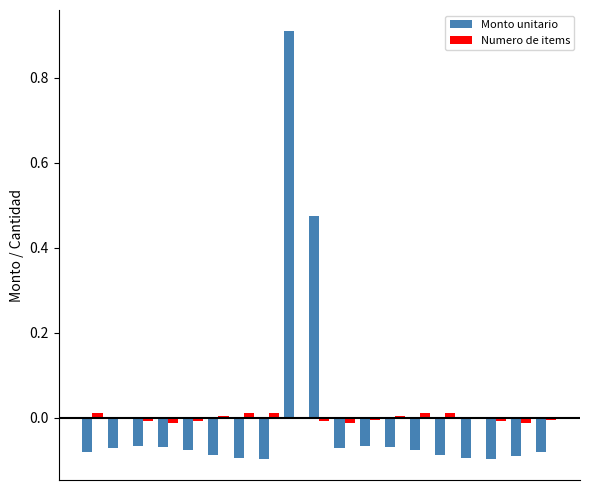

What is the maximum value shown in the chart?

0.9